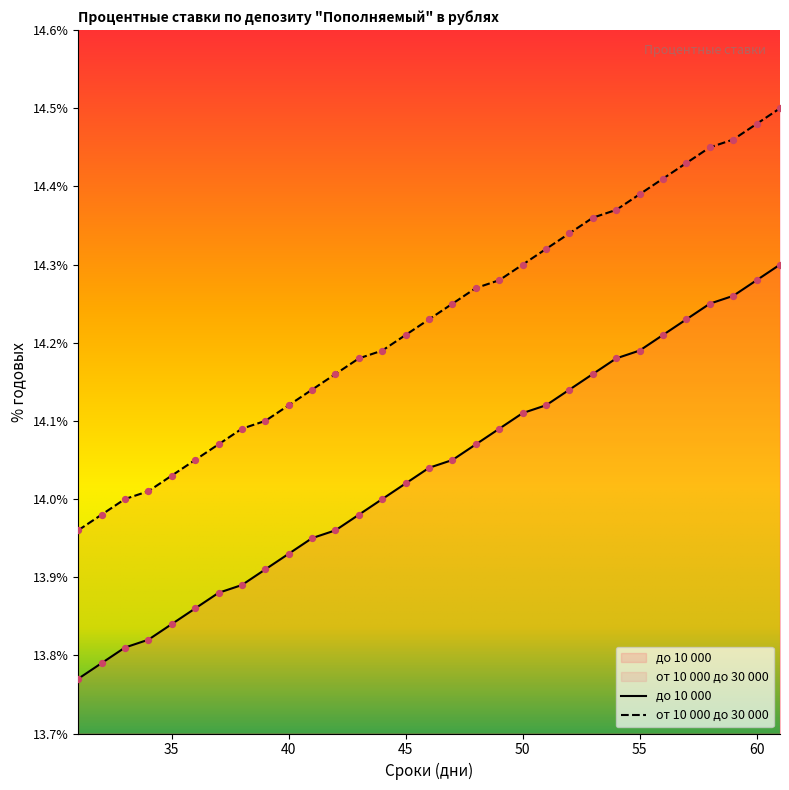

What are all the series names shown in the legend?

от 10 000 до 30 000, до 10 000